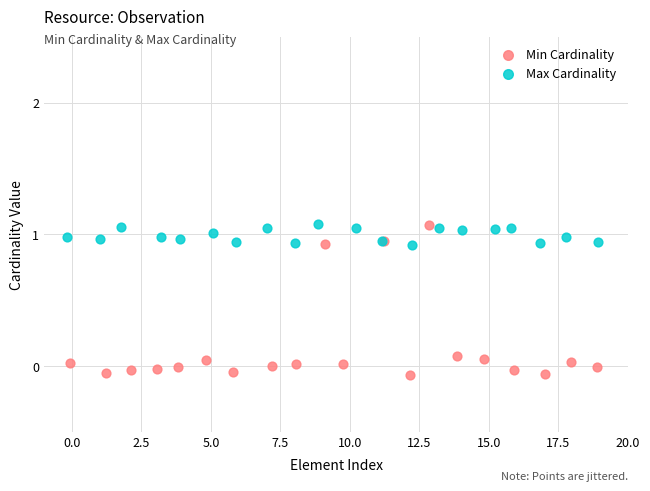

Which series reaches the minimum Y coordinate?

Min Cardinality